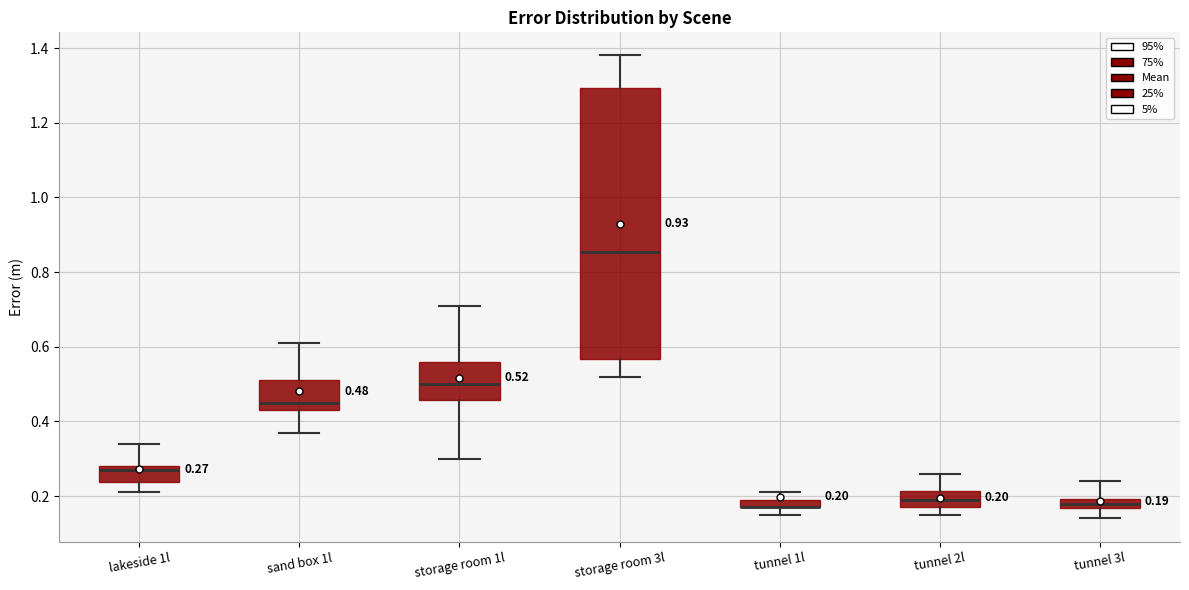

Comparing the boxes themselves (not the whiskers), which one is the tallest?

storage room 3l